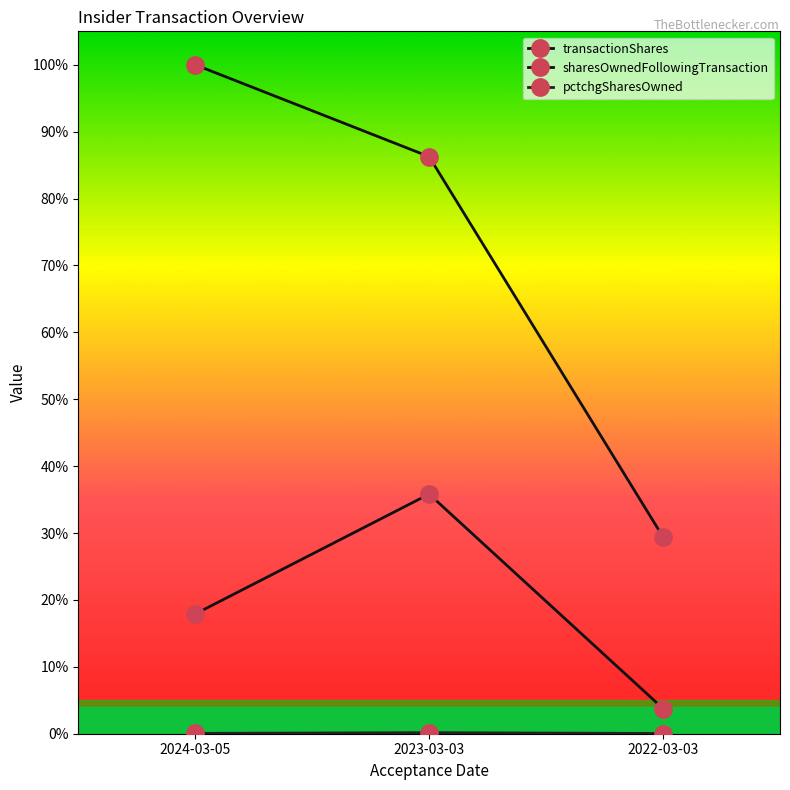

What position from the left is 2024-03-05?

1